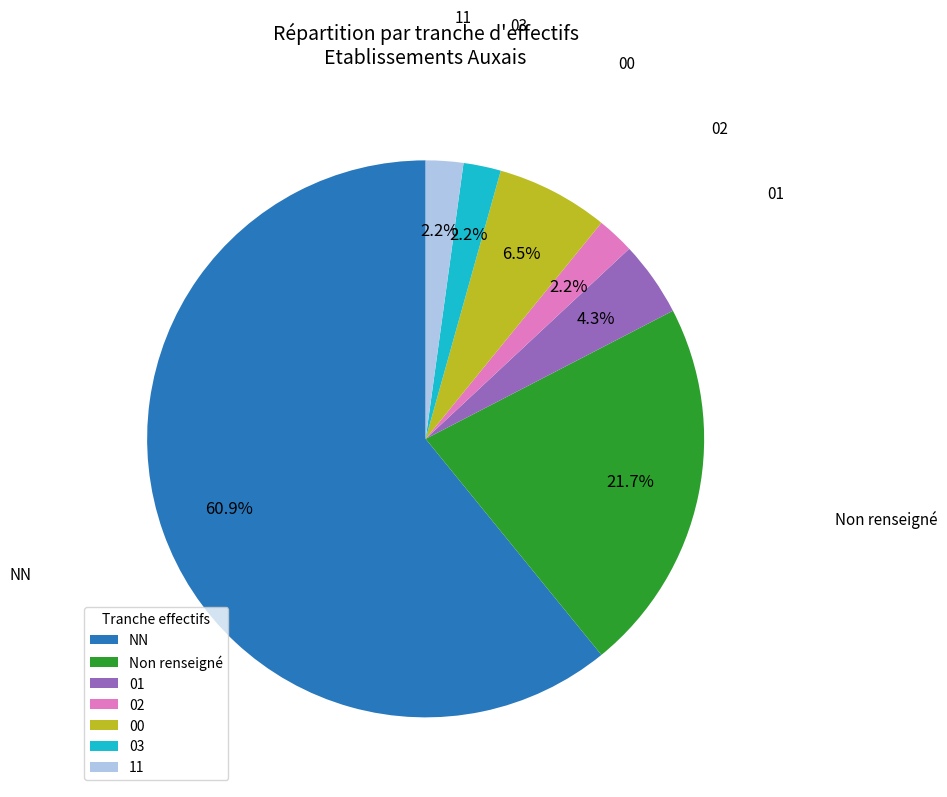

The NN slice represents 74% of the pie. True or false?

False